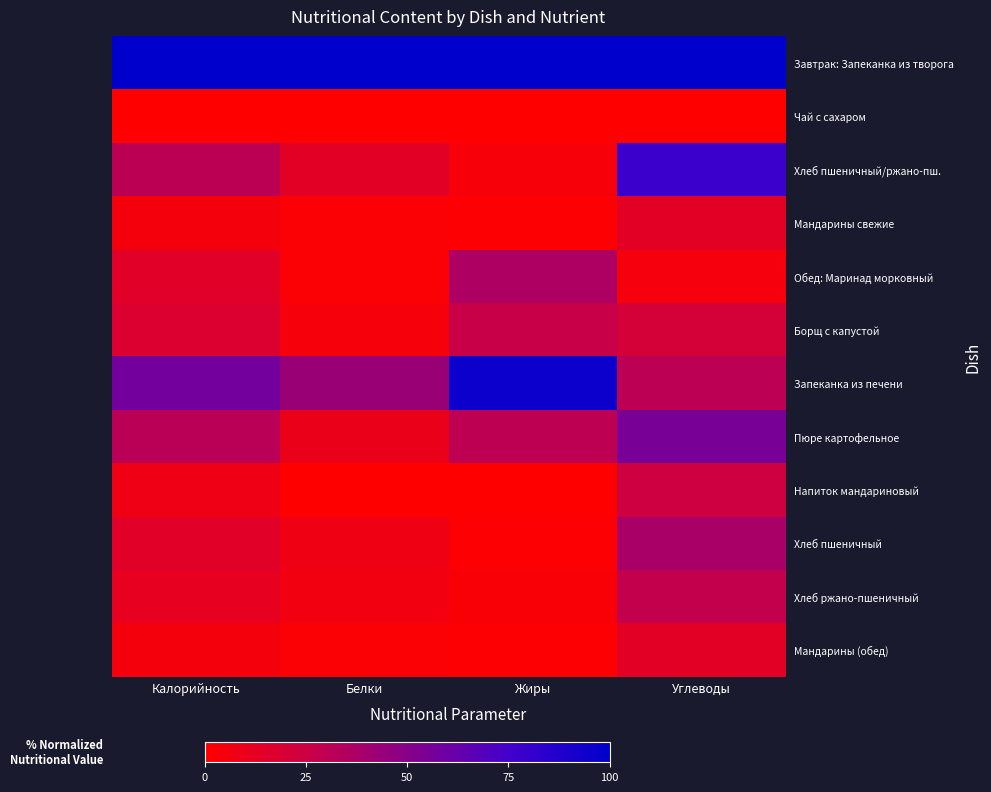

Which series changed the most between Калорийность and Белки?

Пюре картофельное